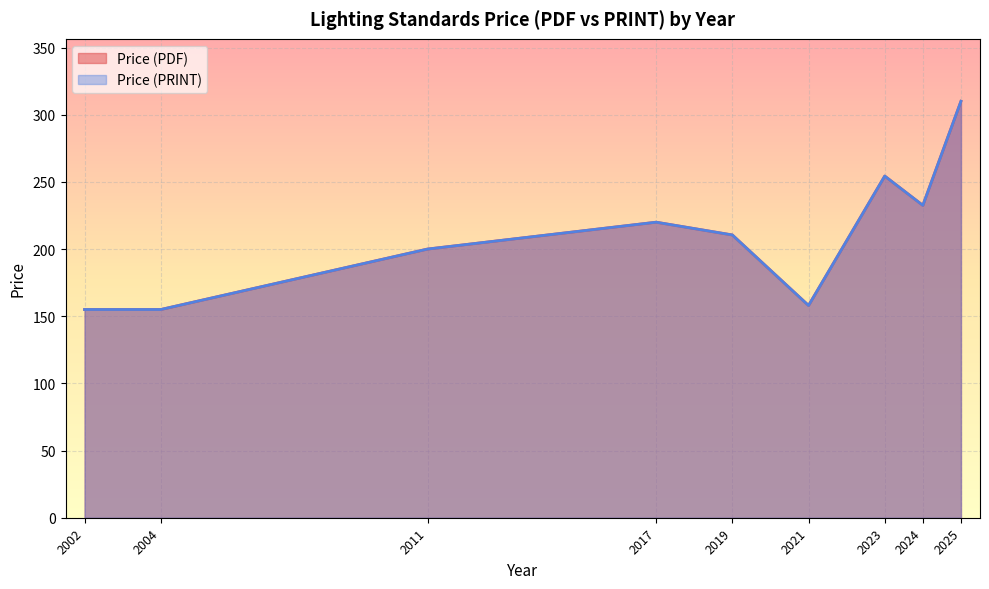

The value of Price (PRINT) at 2021 is 158. True or false?

True